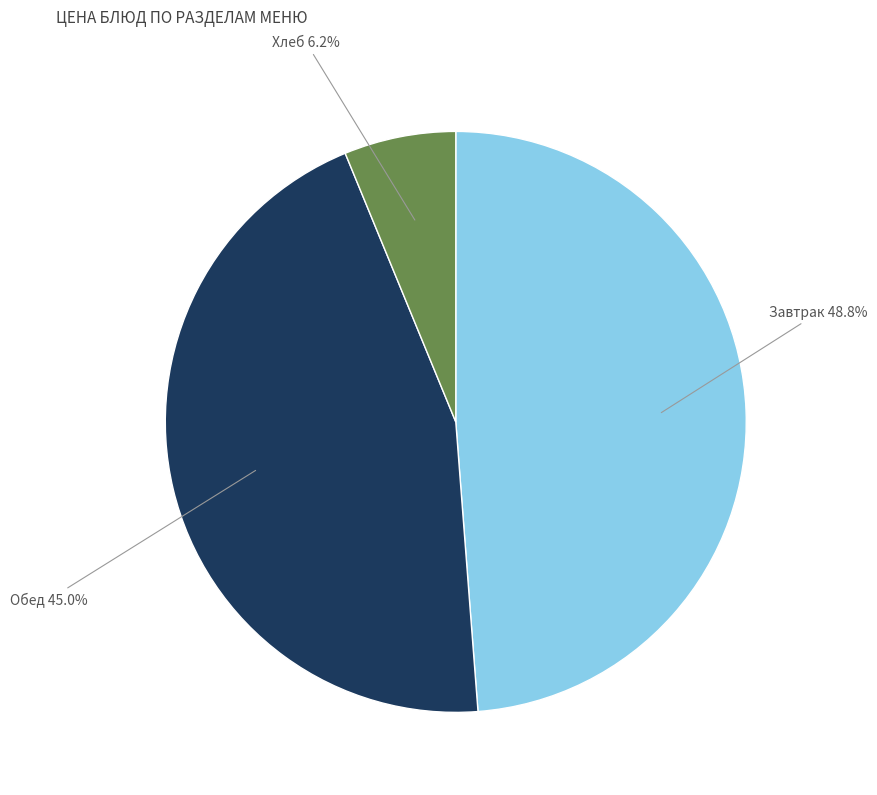

Is there any slice that represents more than half of the pie?

No